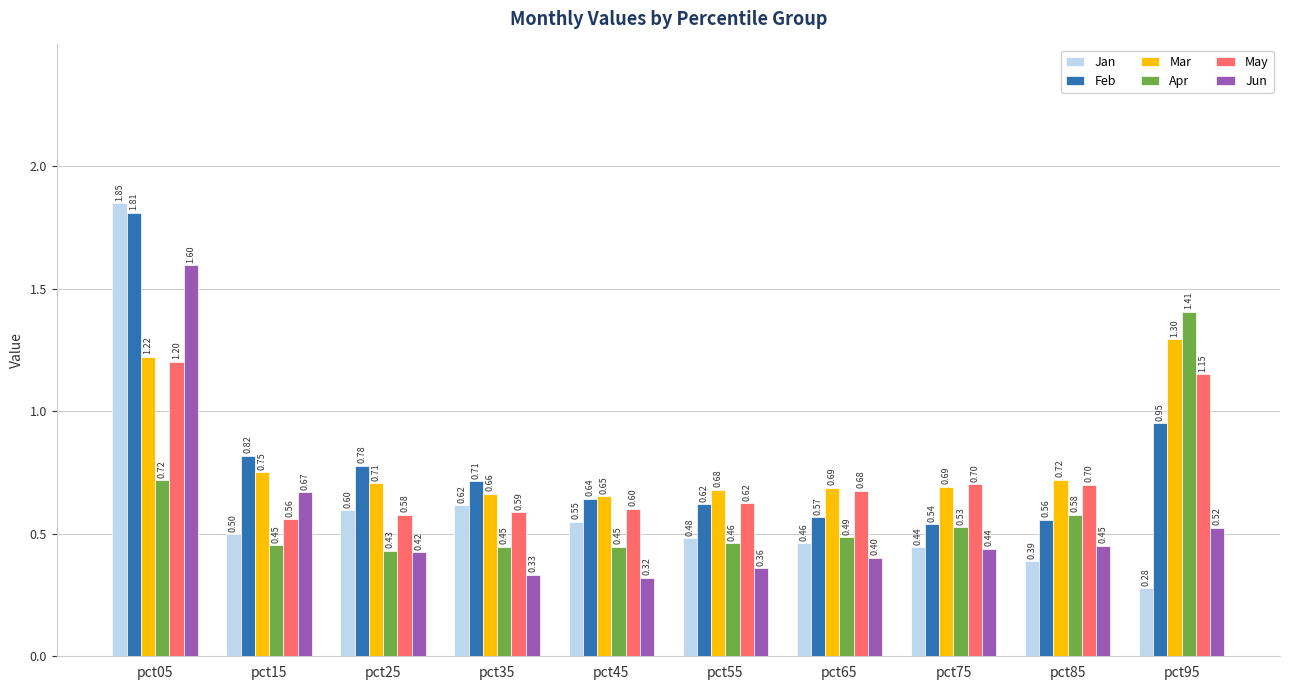

Rank the series at pct05 from highest to lowest value.

Jan, Feb, Jun, Mar, May, Apr